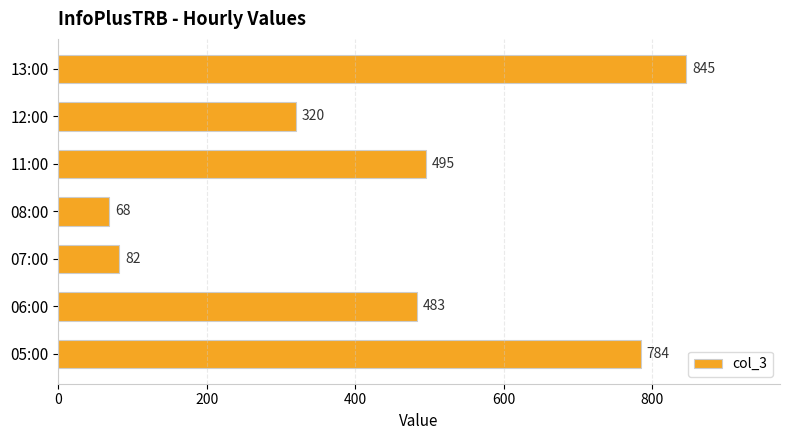

Reading bottom to top, list all the values displayed in this chart.

784	483	82	68	495	320	845